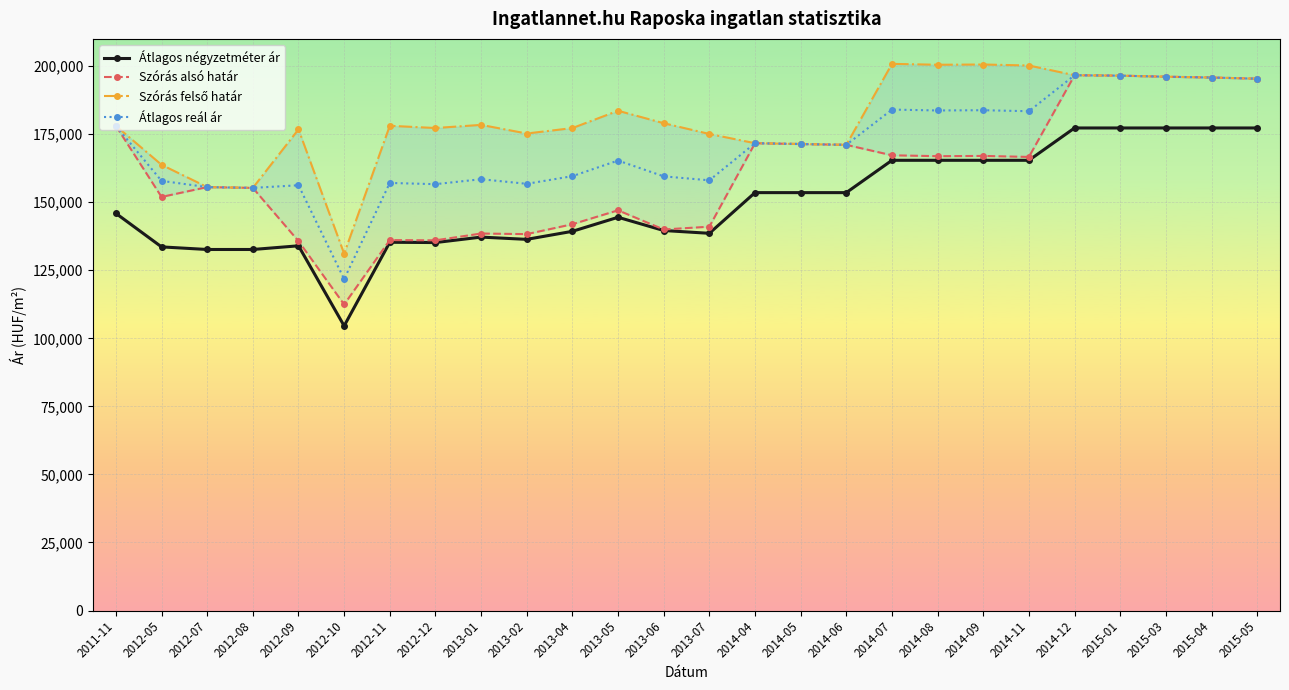

Is it true that Szórás alsó határ equals 155551 at 2012-07?

True